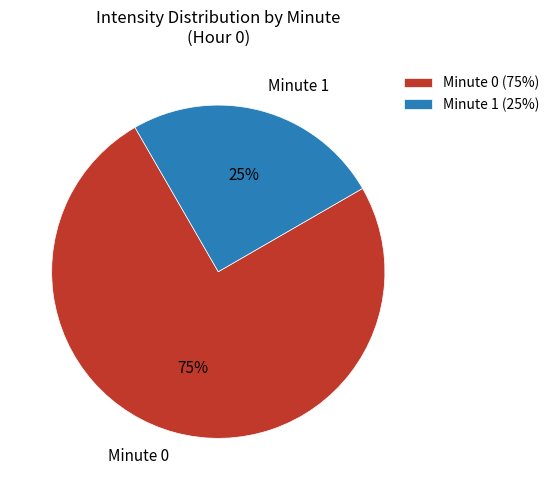

How many segments does this pie chart have?

2